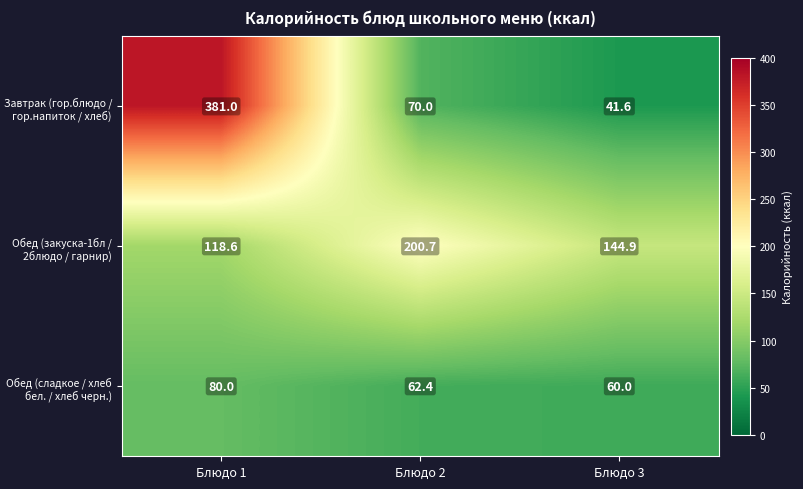

At which category is the sum across all series the highest?

Блюдо 1